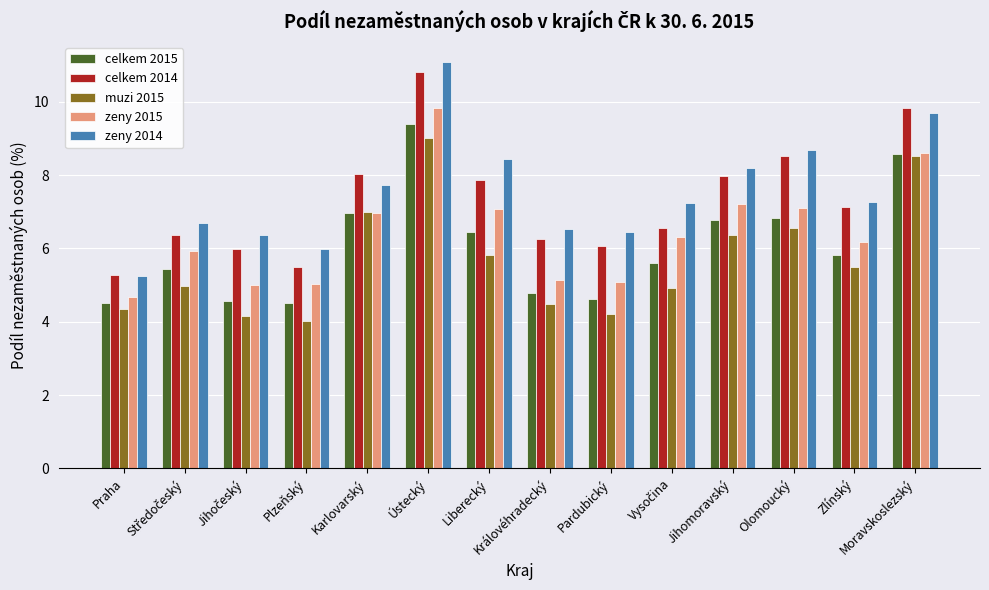

What is the sum of all zeny 2014 values?

105.6